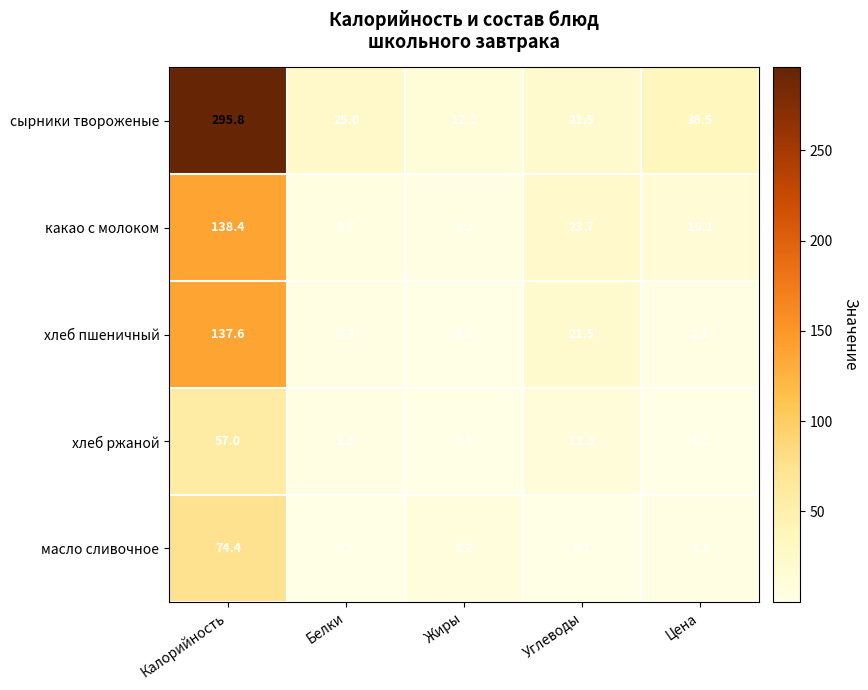

What is the difference between the highest and lowest values at Углеводы?

23.6